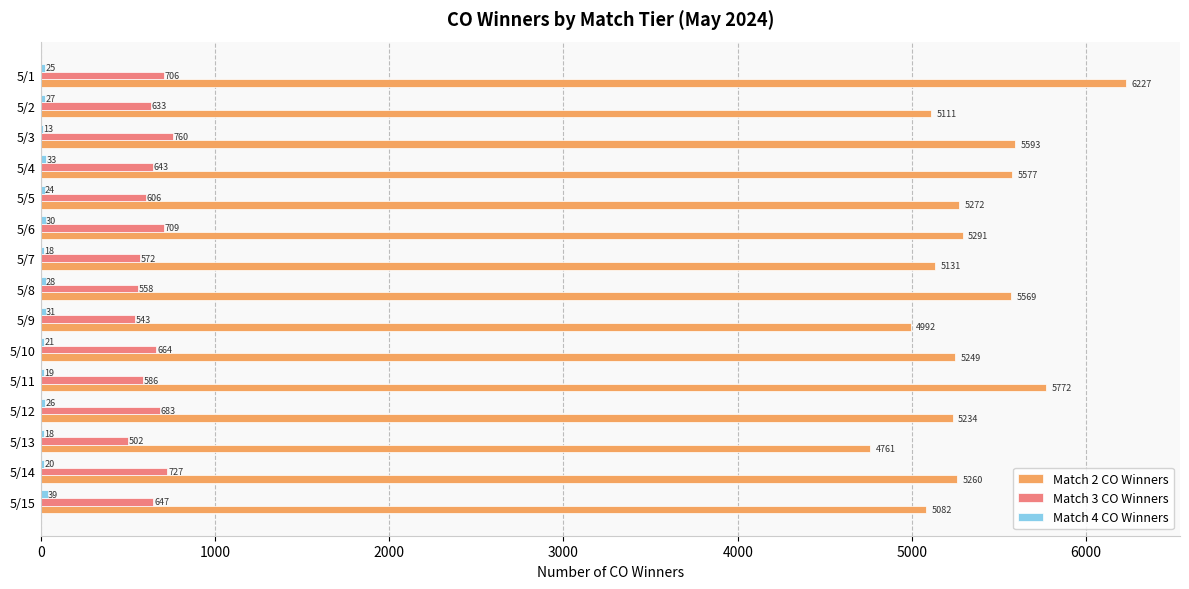

At which label is Match 3 CO Winners closest to 631?

5/2